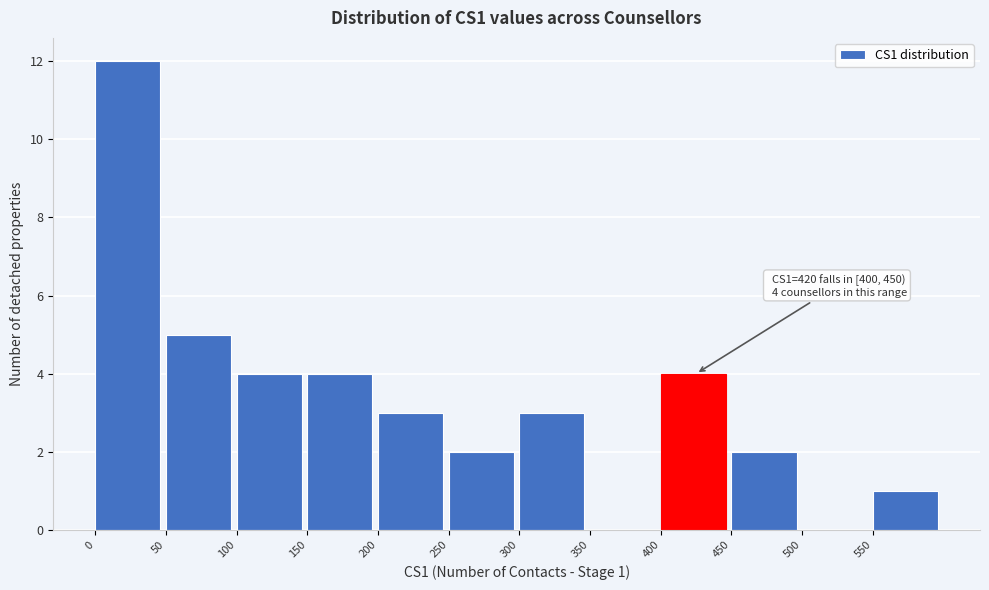

Over which range of the x-axis is the bar tallest?

0 to 50